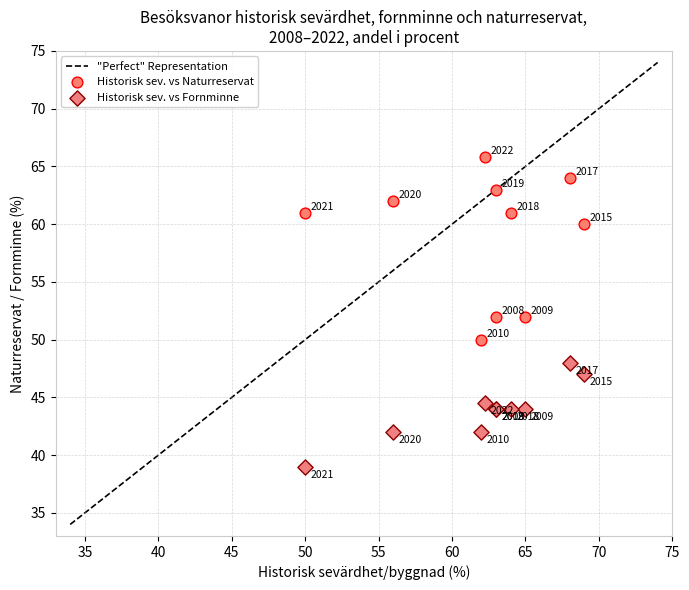

In the Historisk sev. vs Naturreservat series, what Y value is closest to 57?

60.0